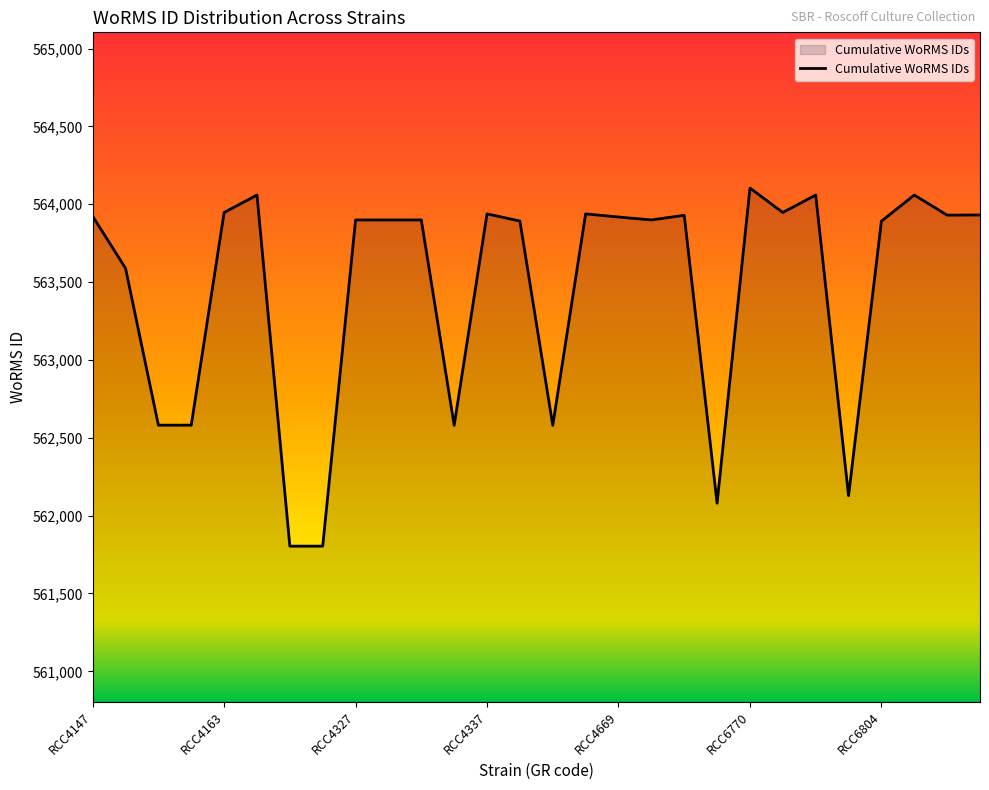

What is the difference between the second highest and minimum values?

2255